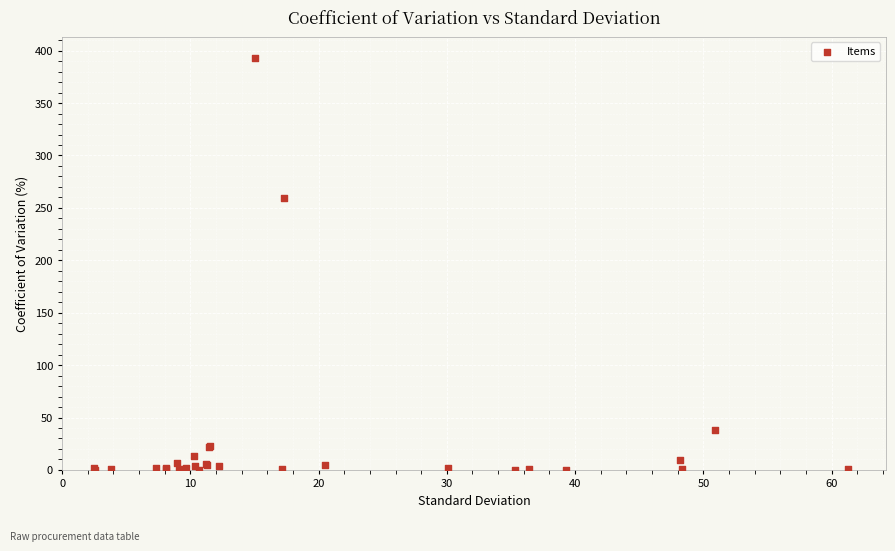

What Y value in the scatter plot is closest to 196?

259.5